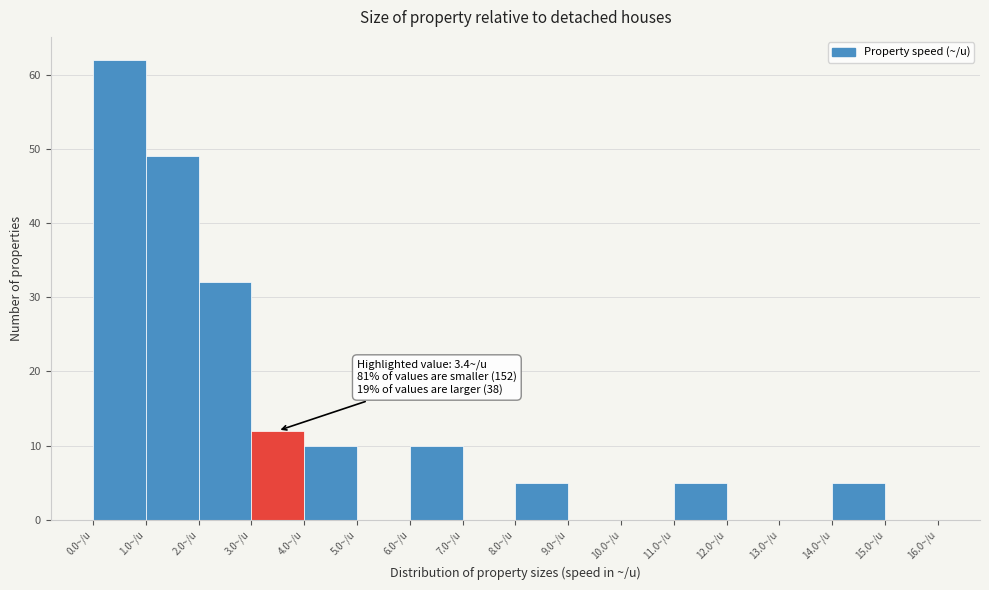

Over which range of the x-axis is the bar tallest?

0 to 1